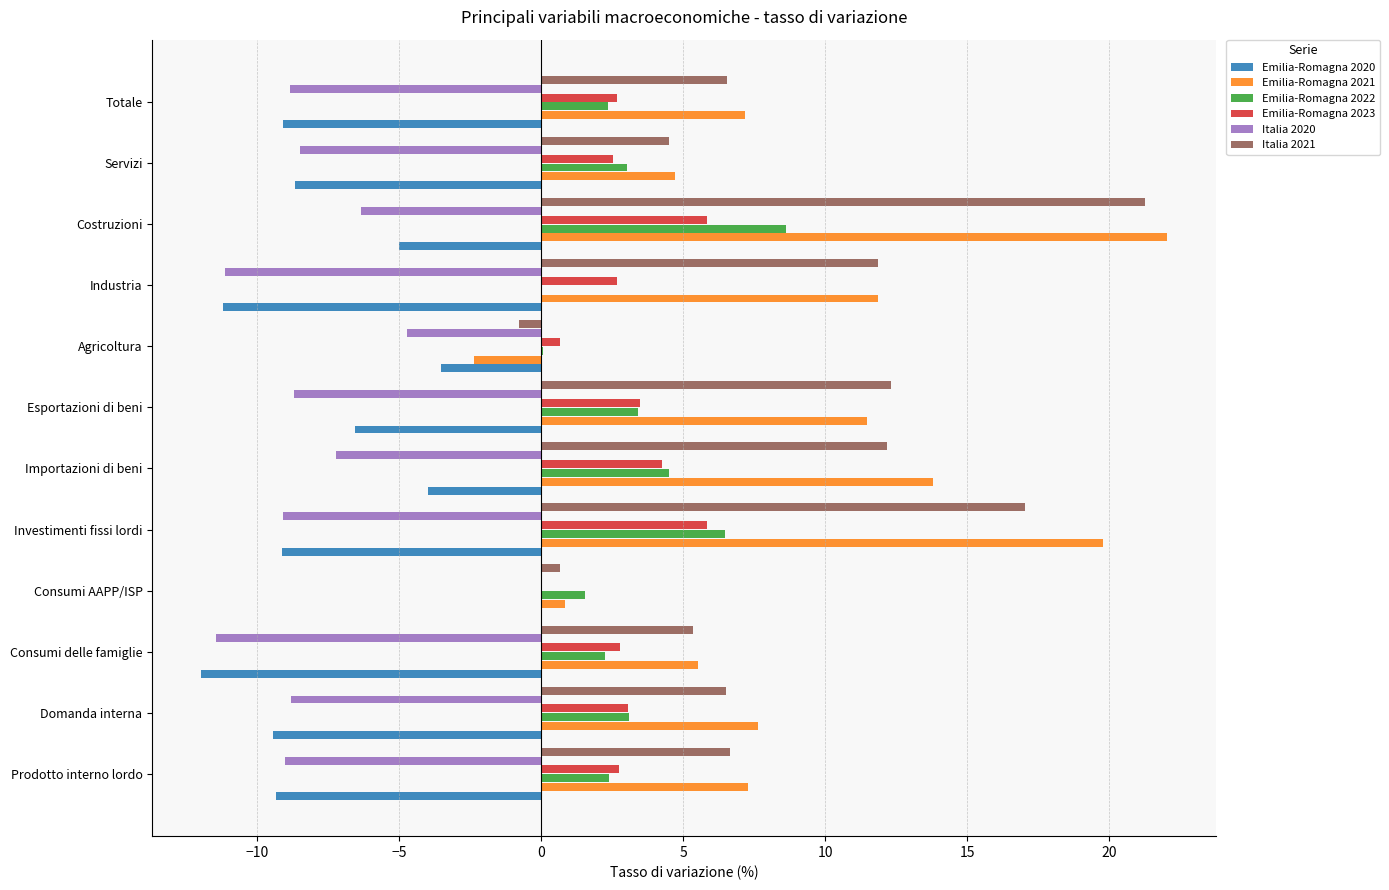

What is the total value across all series at Consumi delle famiglie?

-7.6